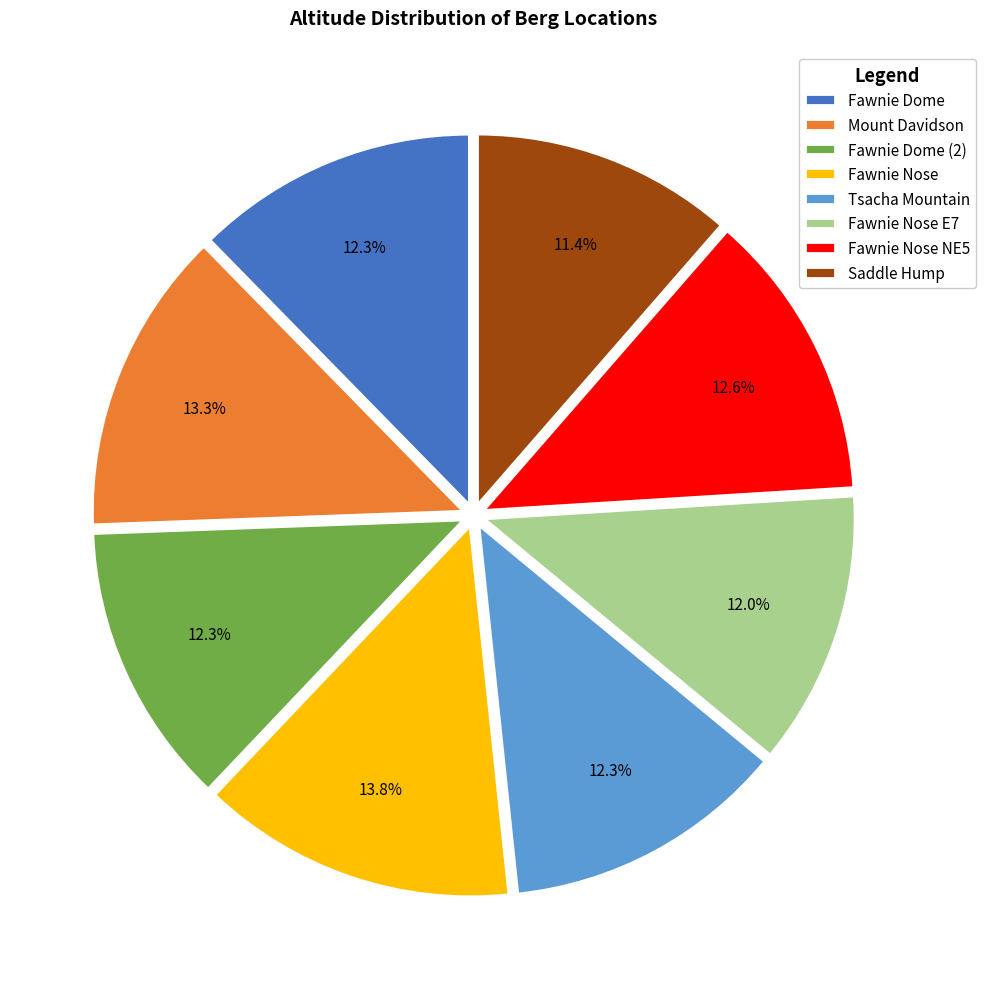

Is Fawnie Nose NE5 the majority of the pie?

No